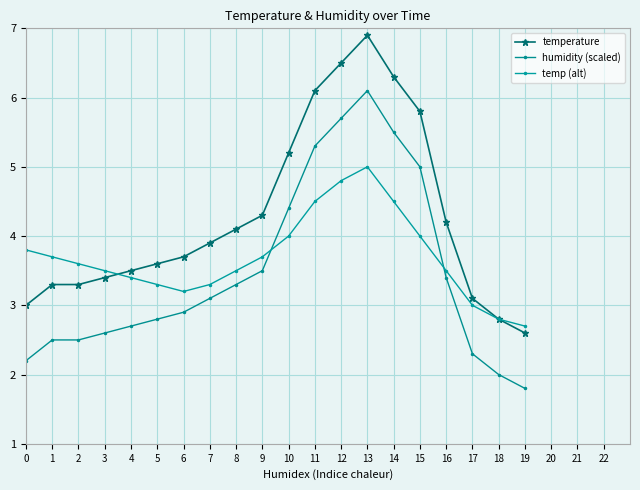

What is the difference between the humidity (scaled) values at 5 and 8?

0.5